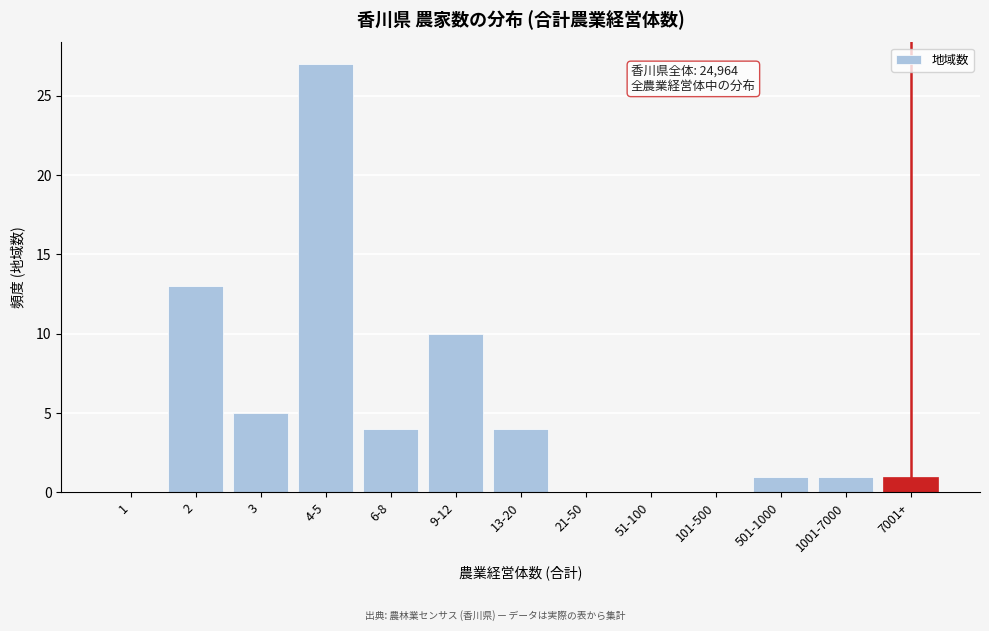

Reading right to left, extract all data points from this chart.

7001+=1	1001-7000=1	501-1000=1	101-500=0	51-100=0	21-50=0	13-20=4	9-12=10	6-8=4	4-5=27	3=5	2=13	1=0